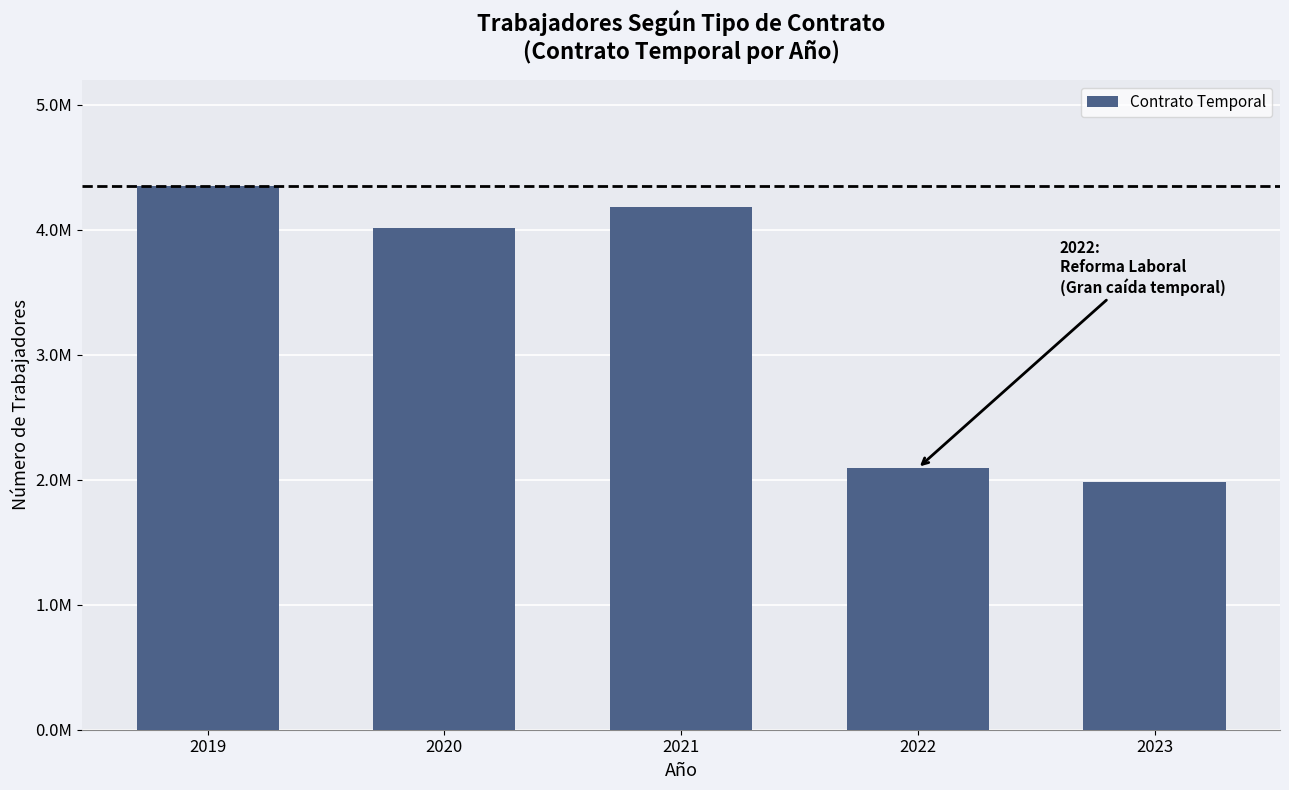

What is the difference between the second highest and minimum values?

2200592